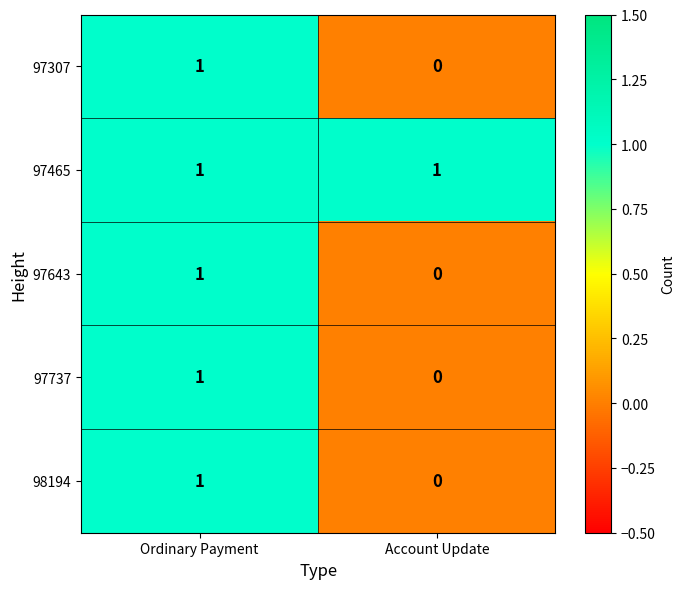

Which label corresponds to the smallest value in the chart?

Account Update